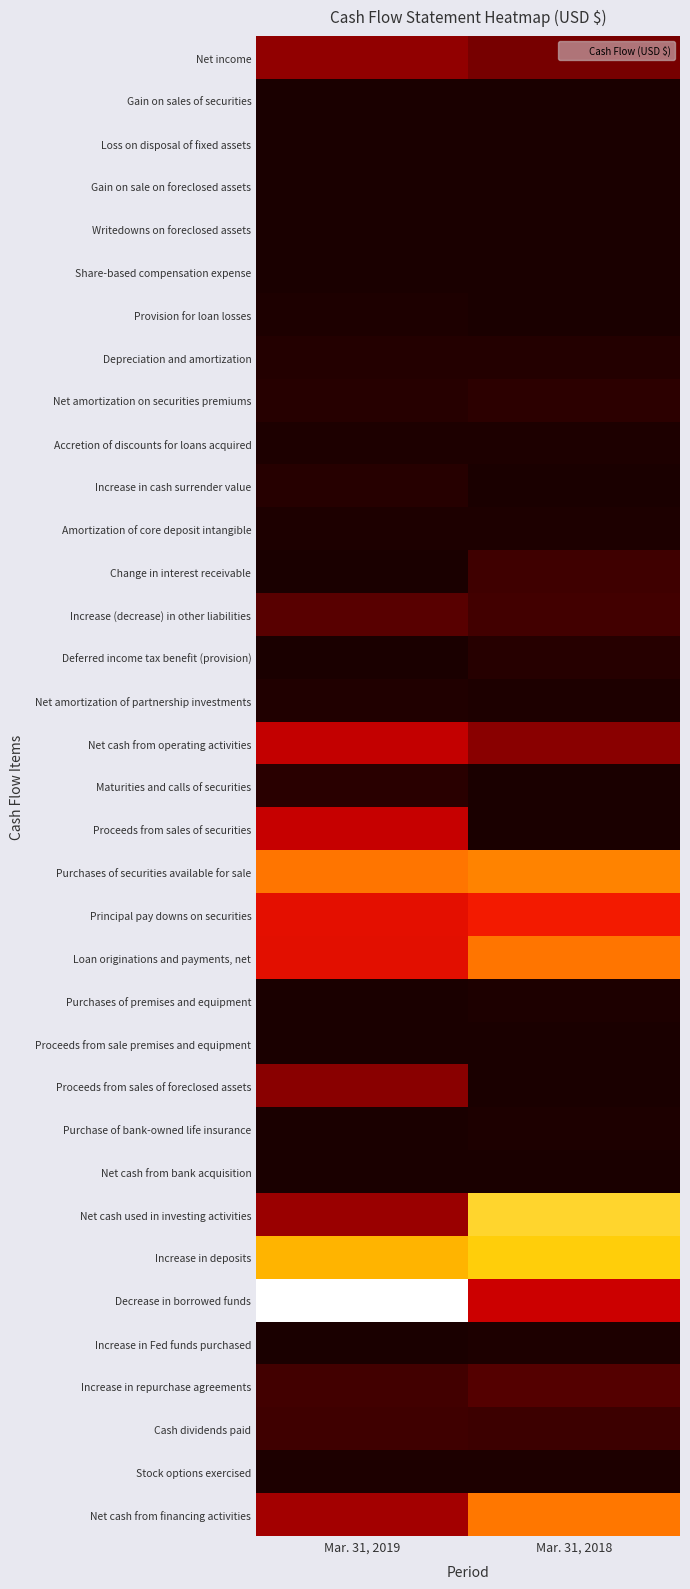

Reading left to right, extract all data points from this chart.

Net income: Mar. 31, 2019=8895000	Mar. 31, 2018=6710000
Gain on sales of securities: Mar. 31, 2019=6000	Mar. 31, 2018=0
Loss on disposal of fixed assets: Mar. 31, 2019=12000	Mar. 31, 2018=0
Gain on sale on foreclosed assets: Mar. 31, 2019=16000	Mar. 31, 2018=0
Writedowns on foreclosed assets: Mar. 31, 2019=20000	Mar. 31, 2018=110000
Share-based compensation expense: Mar. 31, 2019=151000	Mar. 31, 2018=76000
Provision for loan losses: Mar. 31, 2019=300000	Mar. 31, 2018=200000
Depreciation and amortization: Mar. 31, 2019=754000	Mar. 31, 2018=785000
Net amortization on securities premiums: Mar. 31, 2019=1030000	Mar. 31, 2018=1423000
Accretion of discounts for loans acquired: Mar. 31, 2019=266000	Mar. 31, 2018=356000
Increase in cash surrender value: Mar. 31, 2019=900000	Mar. 31, 2018=204000
Amortization of core deposit intangible: Mar. 31, 2019=269000	Mar. 31, 2018=230000
Change in interest receivable: Mar. 31, 2019=203000	Mar. 31, 2018=2633000
Increase (decrease) in other liabilities: Mar. 31, 2019=4476000	Mar. 31, 2018=3020000
Deferred income tax benefit (provision): Mar. 31, 2019=2000	Mar. 31, 2018=953000
Net amortization of partnership investments: Mar. 31, 2019=450000	Mar. 31, 2018=405000
Net cash from operating activities: Mar. 31, 2019=14968000	Mar. 31, 2018=8039000
Maturities and calls of securities: Mar. 31, 2019=1150000	Mar. 31, 2018=200000
Proceeds from sales of securities: Mar. 31, 2019=15504000	Mar. 31, 2018=0
Purchases of securities available for sale: Mar. 31, 2019=34469000	Mar. 31, 2018=36750000
Principal pay downs on securities: Mar. 31, 2019=19803000	Mar. 31, 2018=22282000
Loan originations and payments, net: Mar. 31, 2019=19618000	Mar. 31, 2018=34471000
Purchases of premises and equipment: Mar. 31, 2019=87000	Mar. 31, 2018=412000
Proceeds from sale premises and equipment: Mar. 31, 2019=10000	Mar. 31, 2018=0
Proceeds from sales of foreclosed assets: Mar. 31, 2019=7920000	Mar. 31, 2018=0
Purchase of bank-owned life insurance: Mar. 31, 2019=217000	Mar. 31, 2018=278000
Net cash from bank acquisition: Mar. 31, 2019=0	Mar. 31, 2018=6000
Net cash used in investing activities: Mar. 31, 2019=10004000	Mar. 31, 2018=49435000
Increase in deposits: Mar. 31, 2019=44408000	Mar. 31, 2018=48244000
Decrease in borrowed funds: Mar. 31, 2019=56100000	Mar. 31, 2018=16100000
Increase in Fed funds purchased: Mar. 31, 2019=0	Mar. 31, 2018=300000
Increase in repurchase agreements: Mar. 31, 2019=3001000	Mar. 31, 2018=4379000
Cash dividends paid: Mar. 31, 2019=2754000	Mar. 31, 2018=2437000
Stock options exercised: Mar. 31, 2019=412000	Mar. 31, 2018=382000
Net cash from financing activities: Mar. 31, 2019=11033000	Mar. 31, 2018=34768000